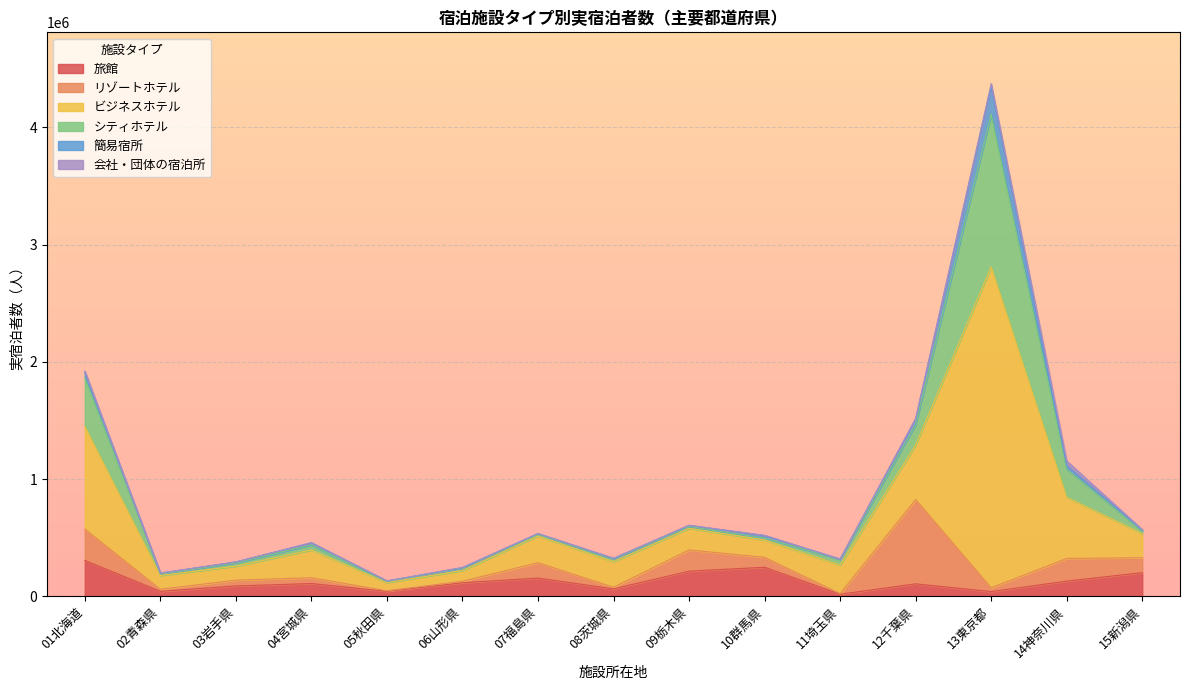

True or false: ビジネスホテル and 会社・団体の宿泊所 intersect in this chart.

False